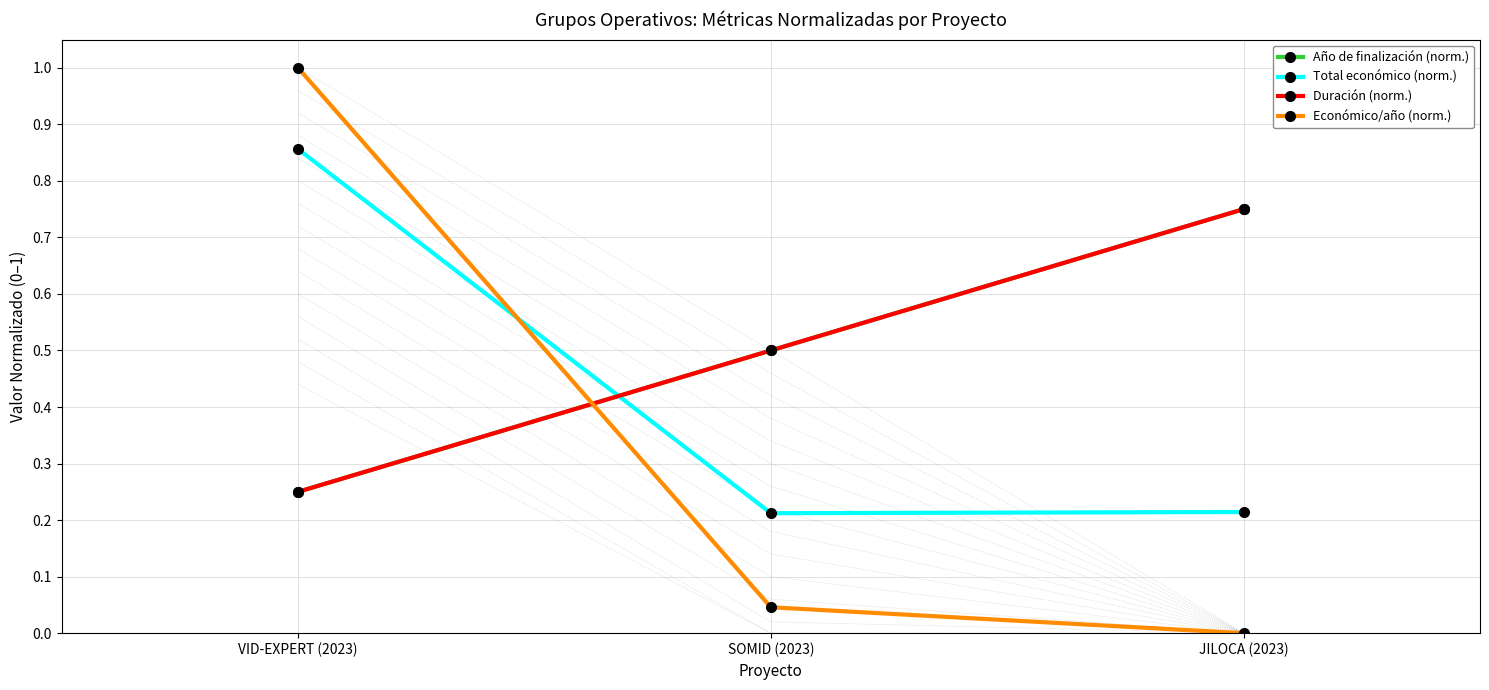

Is it true that Duración (norm.) equals 0.2 at JILOCA (2023)?

False